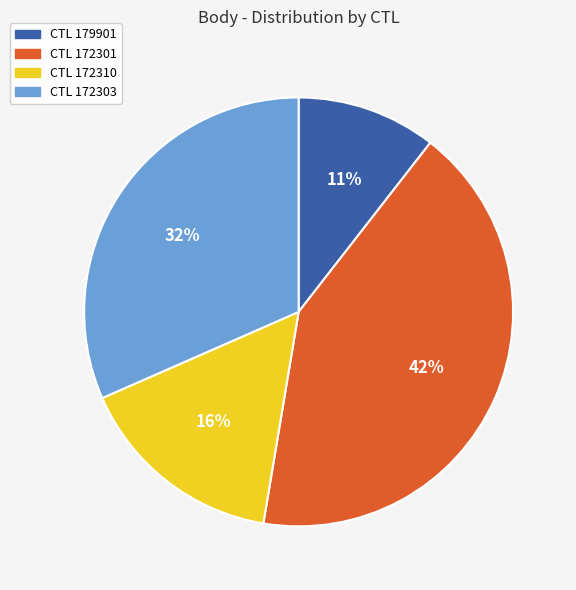

Is there a majority slice in this chart?

No